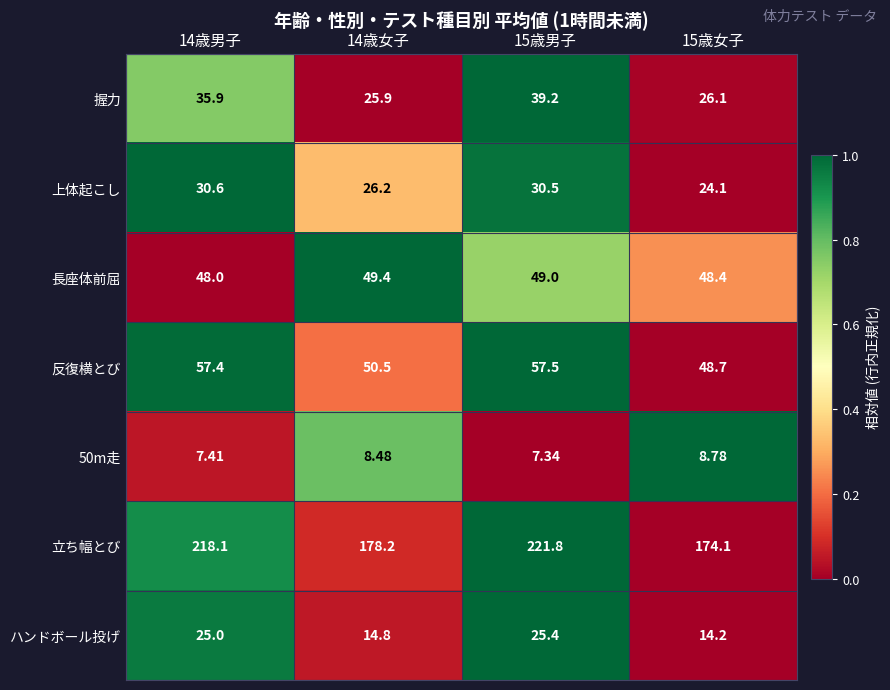

Is the value of 50m走 at 14歳男子 greater than the value of 上体起こし at 15歳男子?

No